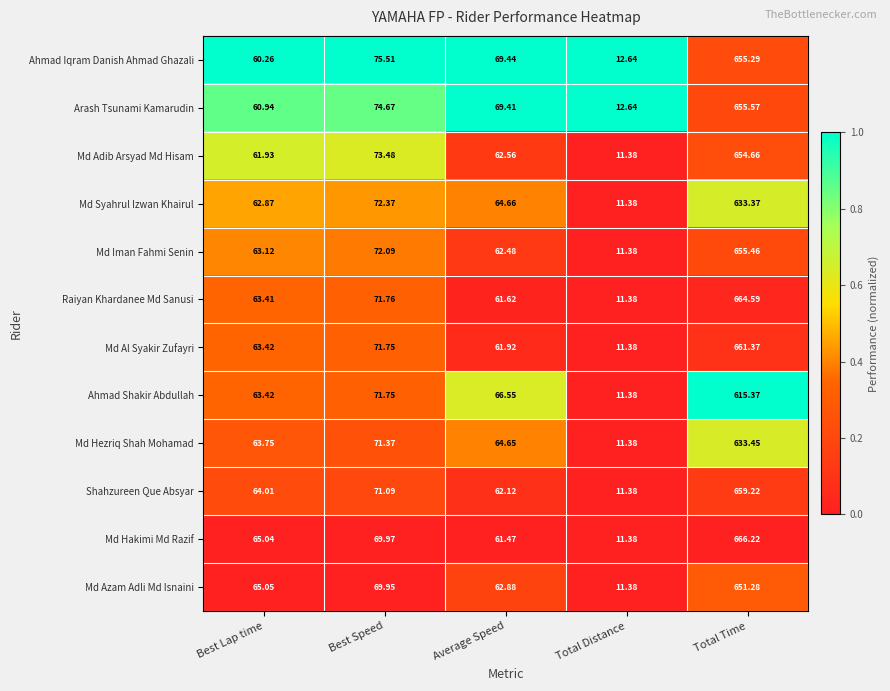

Is the value of Md Iman Fahmi Senin at Best Lap time greater than the value of Shahzureen Que Absyar at Average Speed?

Yes